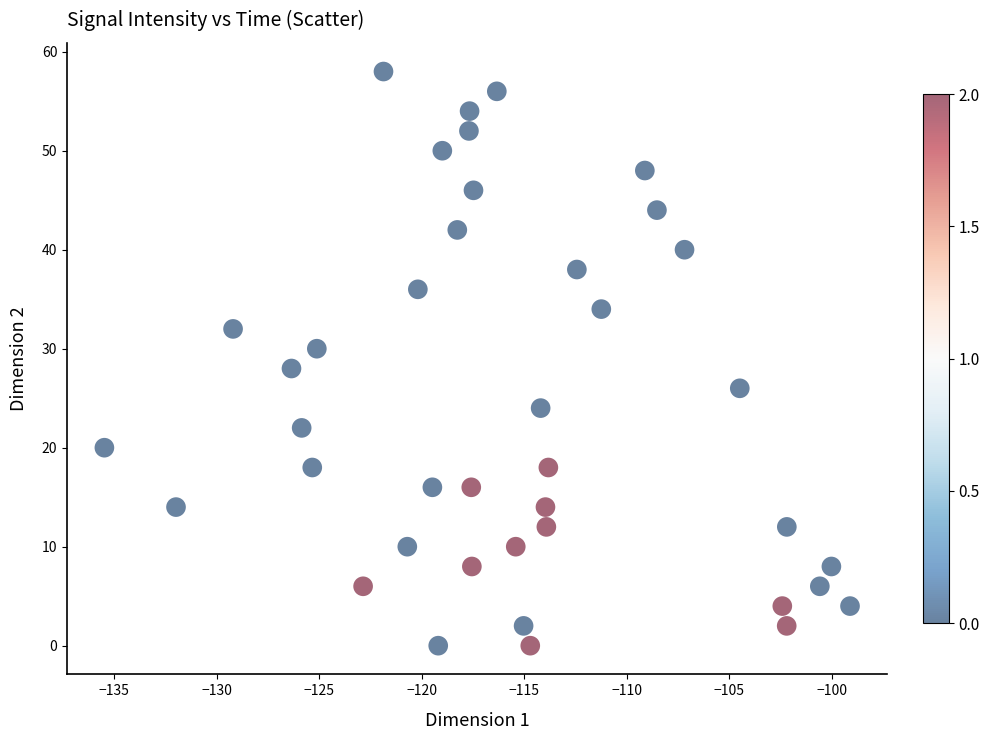

What is the range of Y values (max minus min)?

58